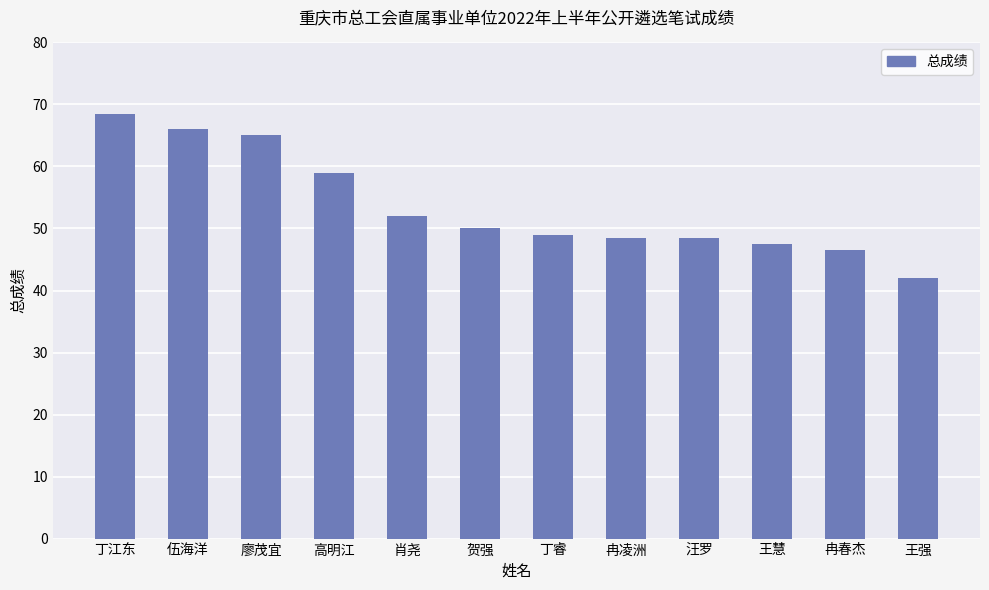

What is the label of the 11th bar from the right?

伍海洋